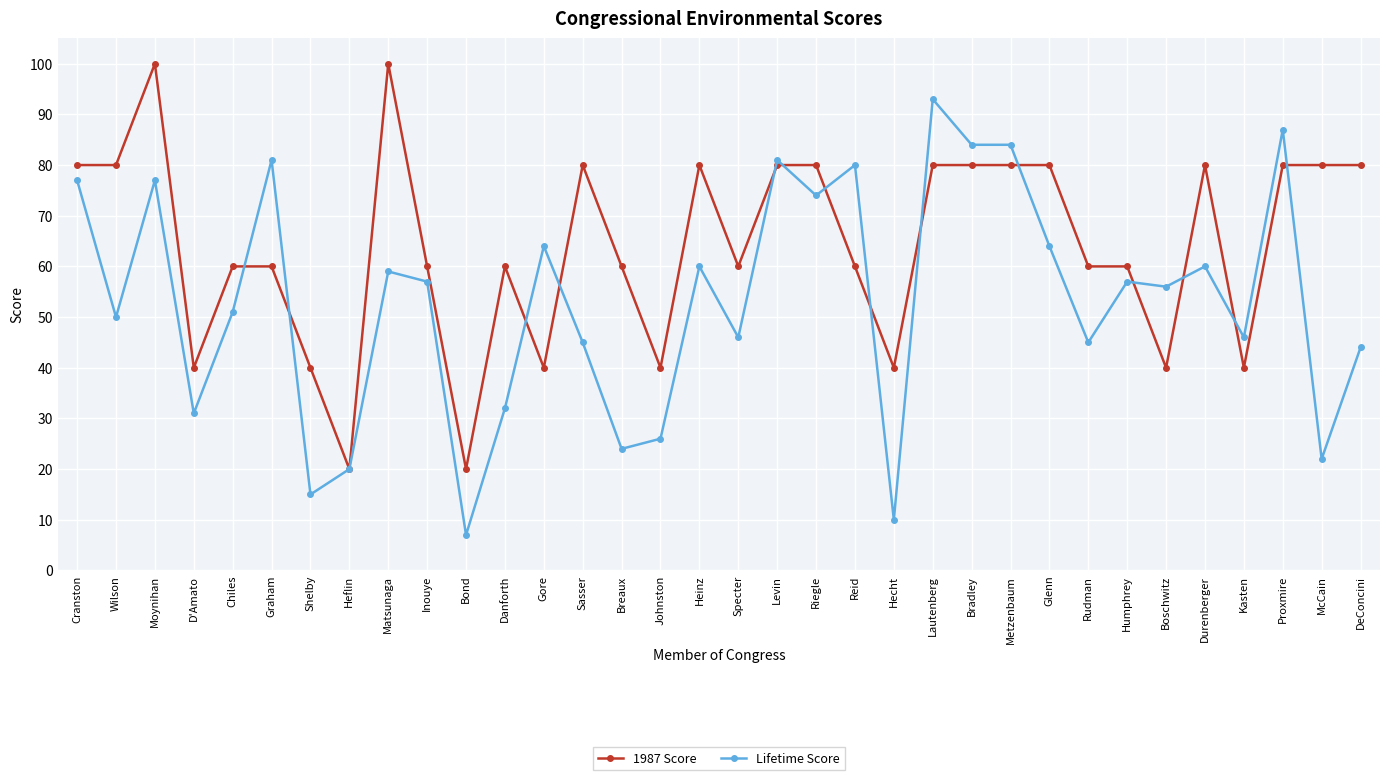

Is it true that 1987 Score equals 10 at Shelby?

False